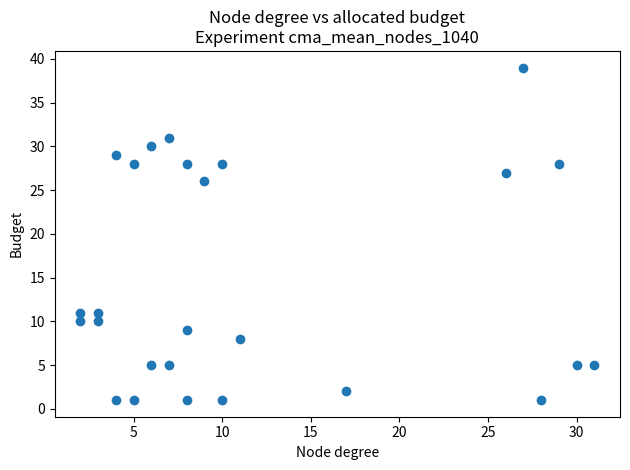

What Y value in the scatter plot is closest to 20?

26